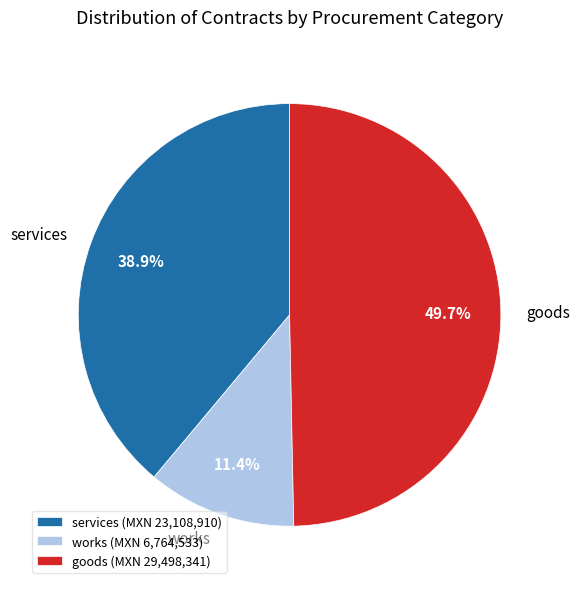

What percentage is the goods slice, to the nearest percent?

50%